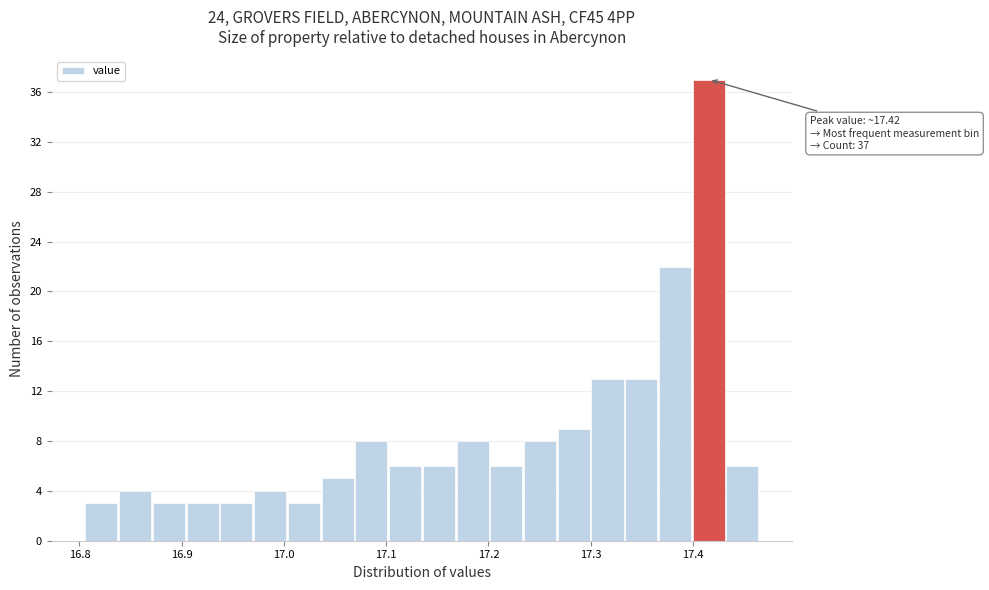

Around what value on the x-axis is the tallest bar? Give the approximate position of its centre, as read against the axis.

17.42